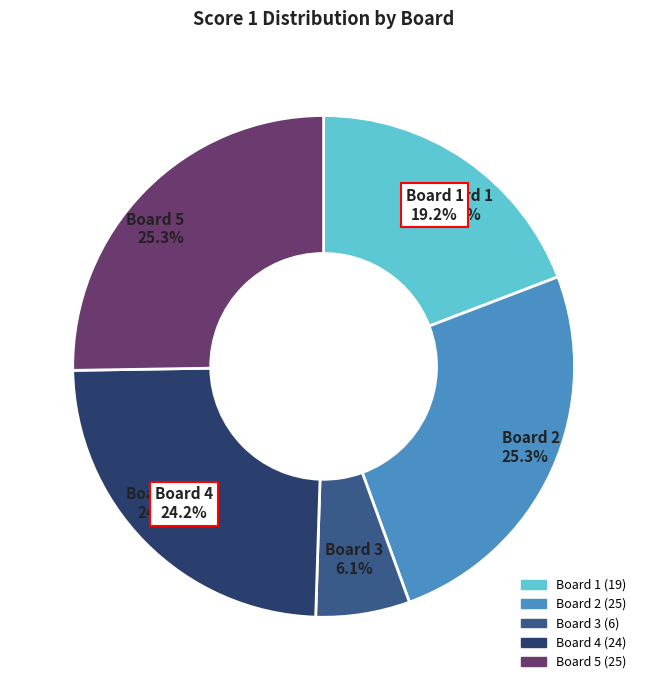

How many segments does this pie chart have?

5